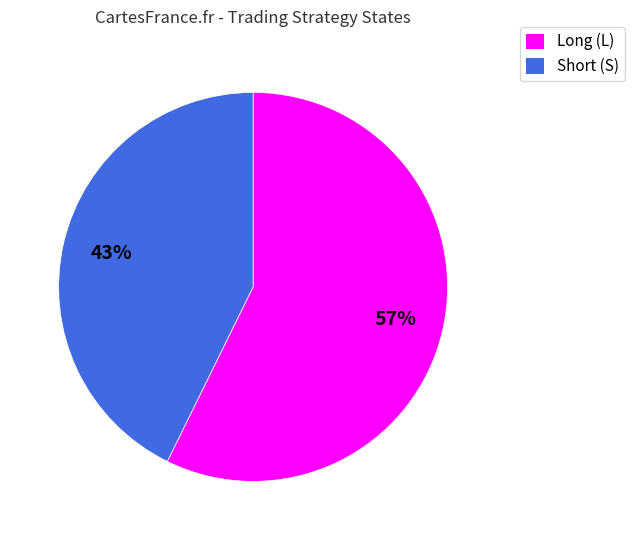

Which slice represents more than half of the pie?

Long (L)